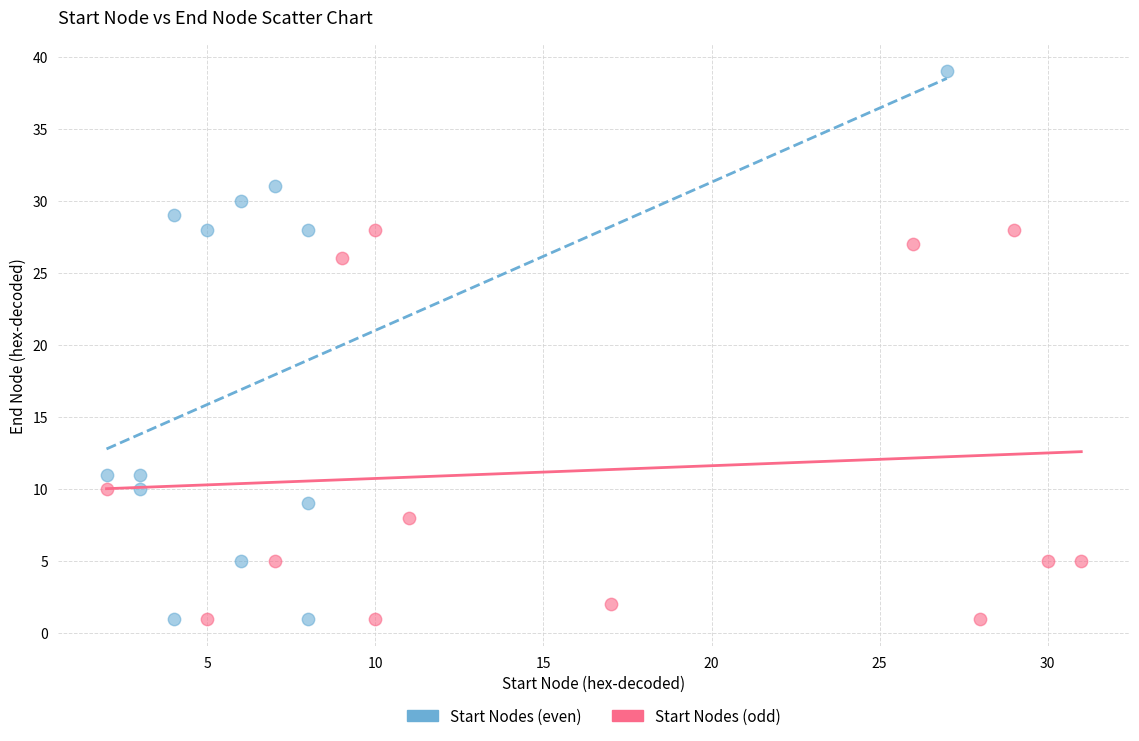

Which series reaches the maximum Y coordinate?

Start Nodes (even)